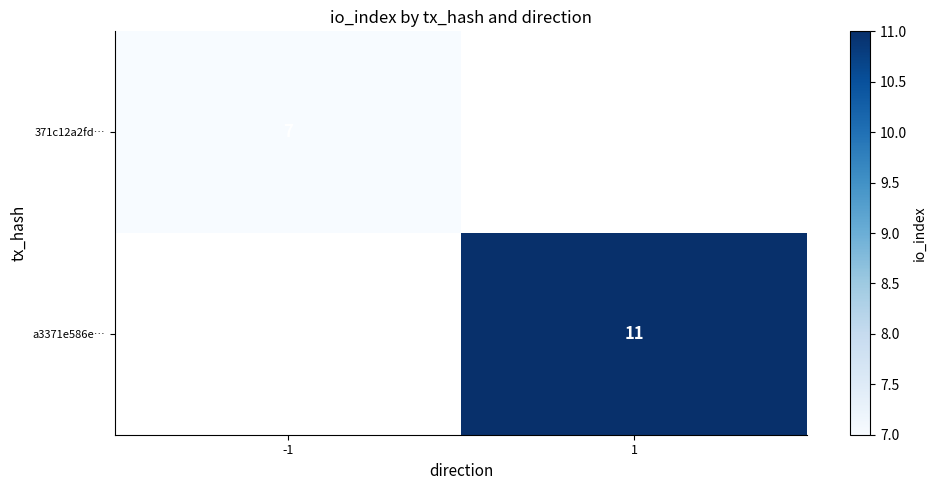

Is the value of a3371e586e… at 1 greater than the value of 371c12a2fd… at -1?

Yes